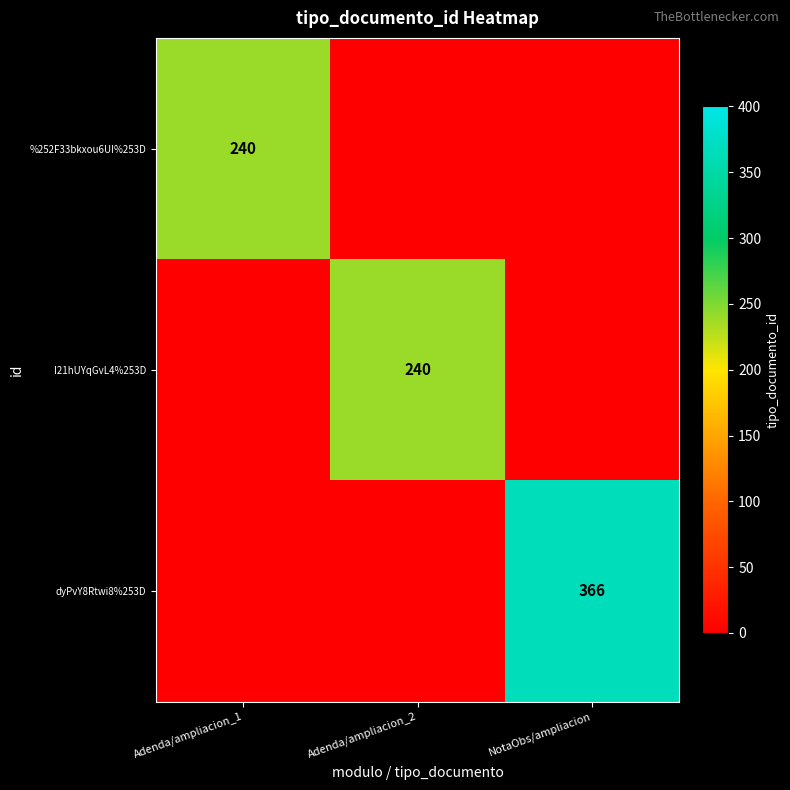

Is it true that %252F33bkxou6UI%253D equals 240 at Adenda/ampliacion_1?

True